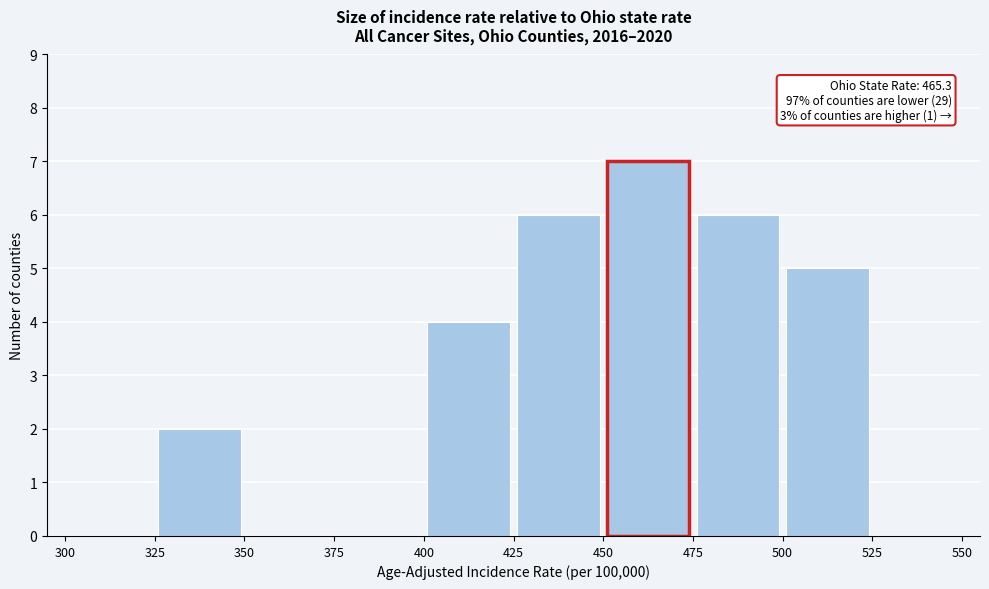

Which range on the x-axis has the tallest bar?

450 to 475